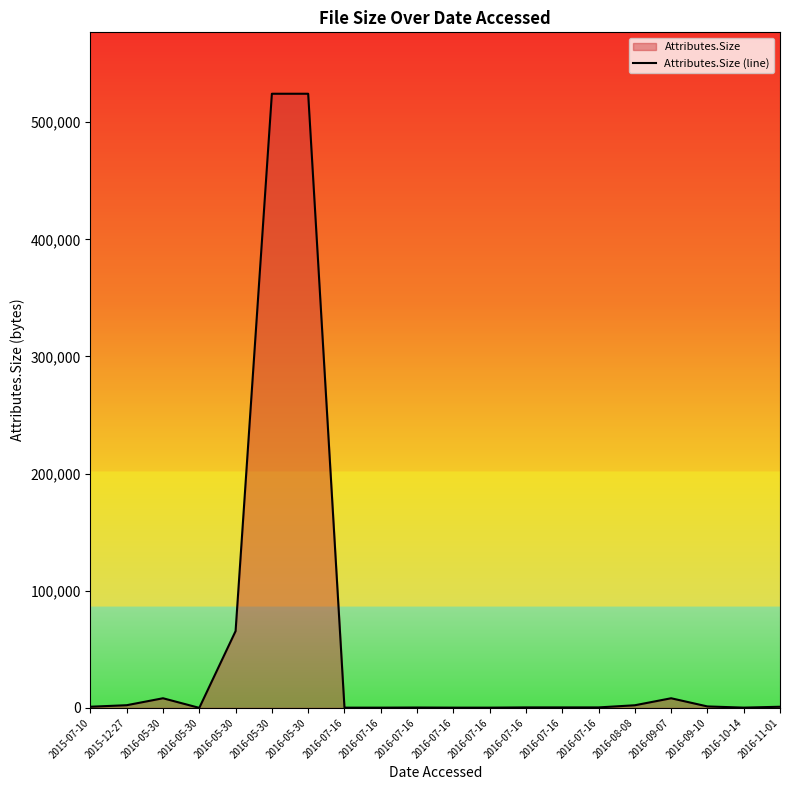

How many distinct data groups are displayed?

1